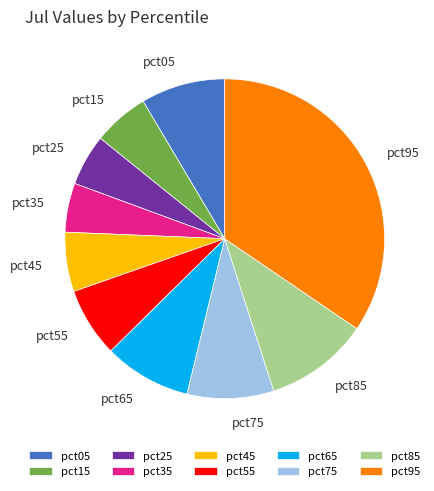

Do pct35 and pct85 together represent more than half of the pie?

No